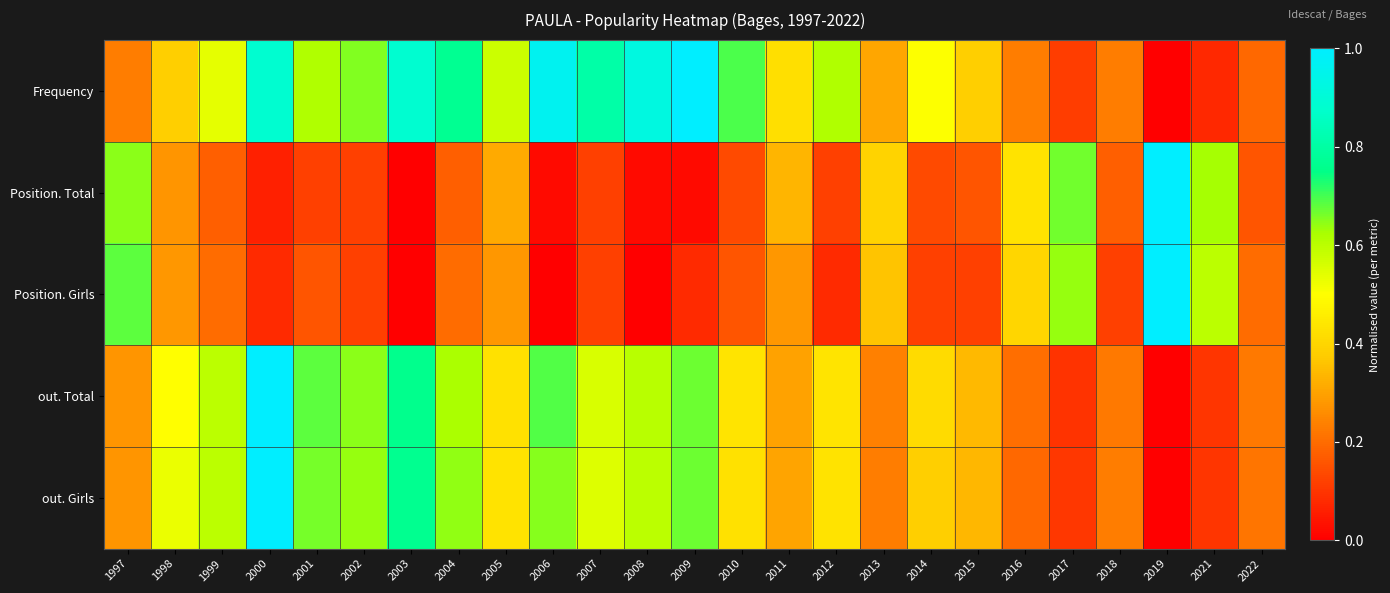

At which category is the sum across all series the highest?

2000